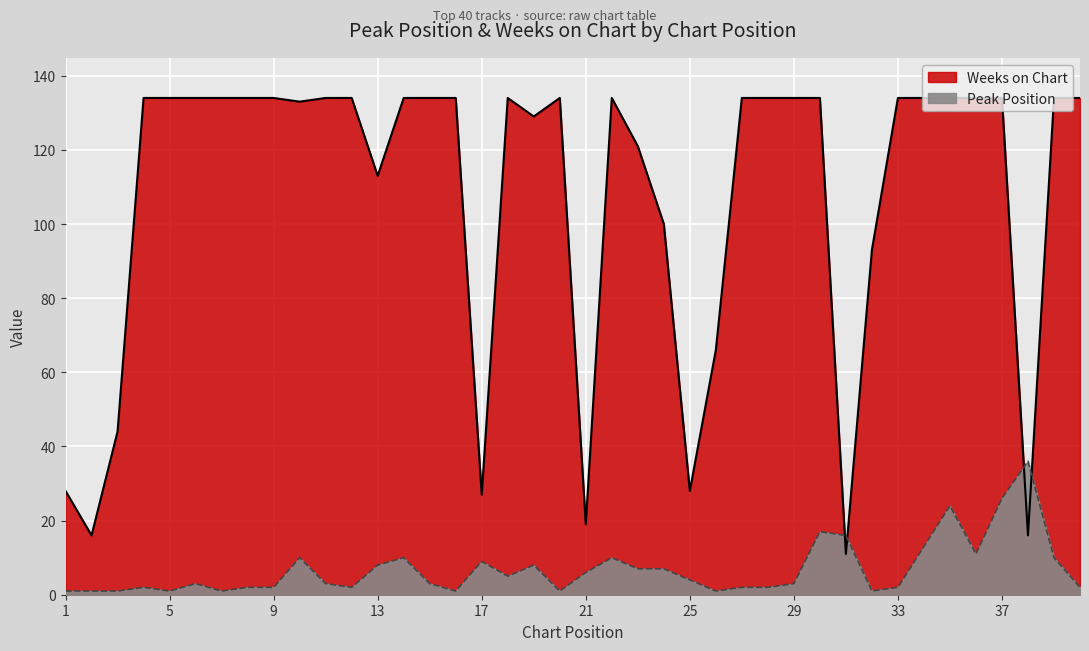

What are all the series names shown in the legend?

Peak Position, Weeks on Chart